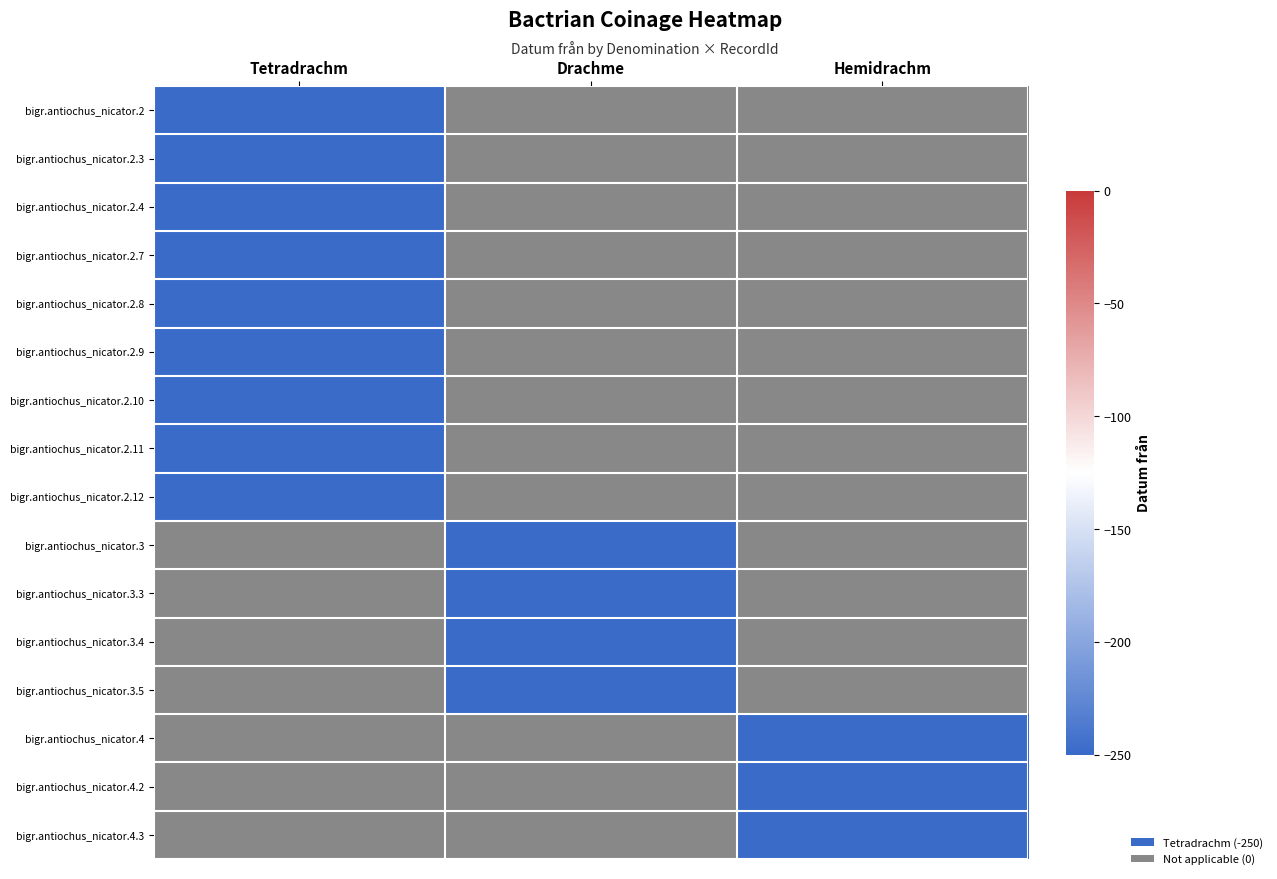

What is the difference between the maximum and minimum values in the Tetradrachm series?

250